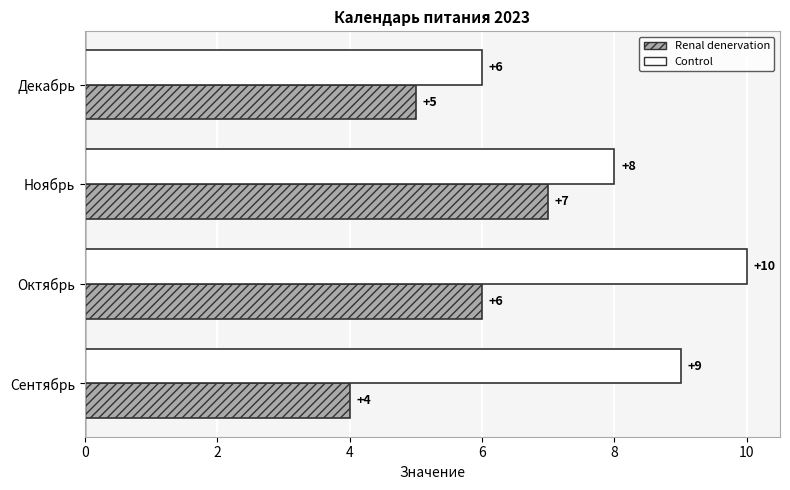

What is the difference between the maximum and minimum values in the Renal denervation series?

3